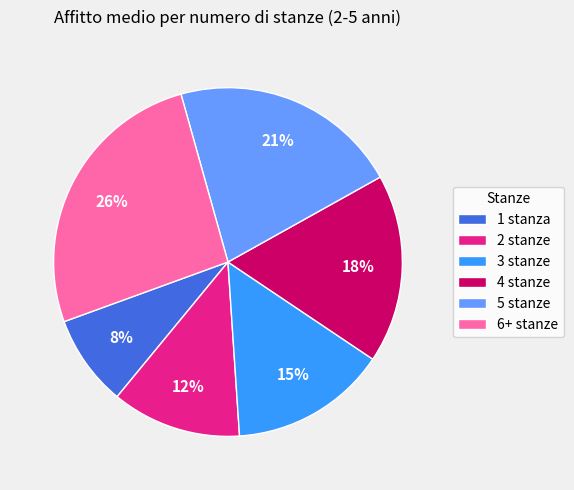

To the nearest percent, what is the difference between the largest and smallest slice percentages?

18%